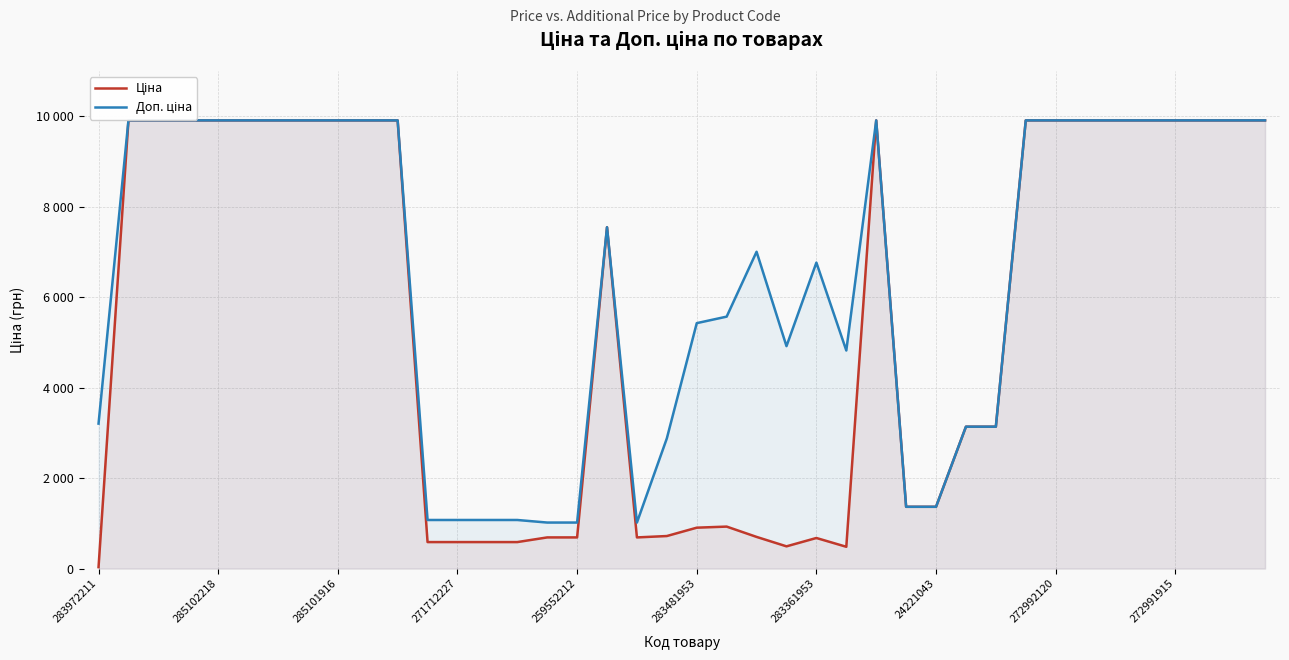

Does the chart have visible grid lines?

Yes